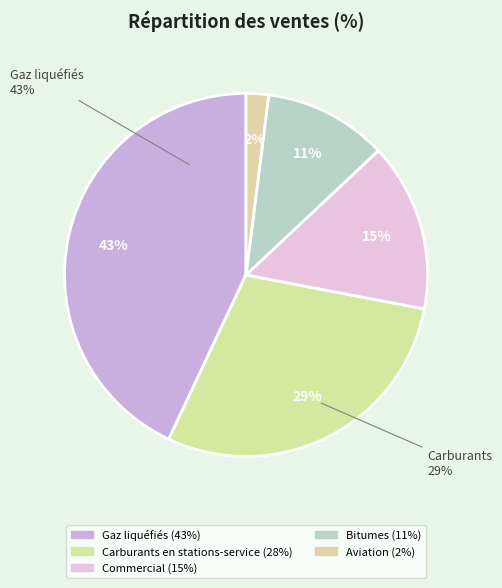

Which has a higher value, Bitumes or Gaz liquéfiés?

Gaz liquéfiés